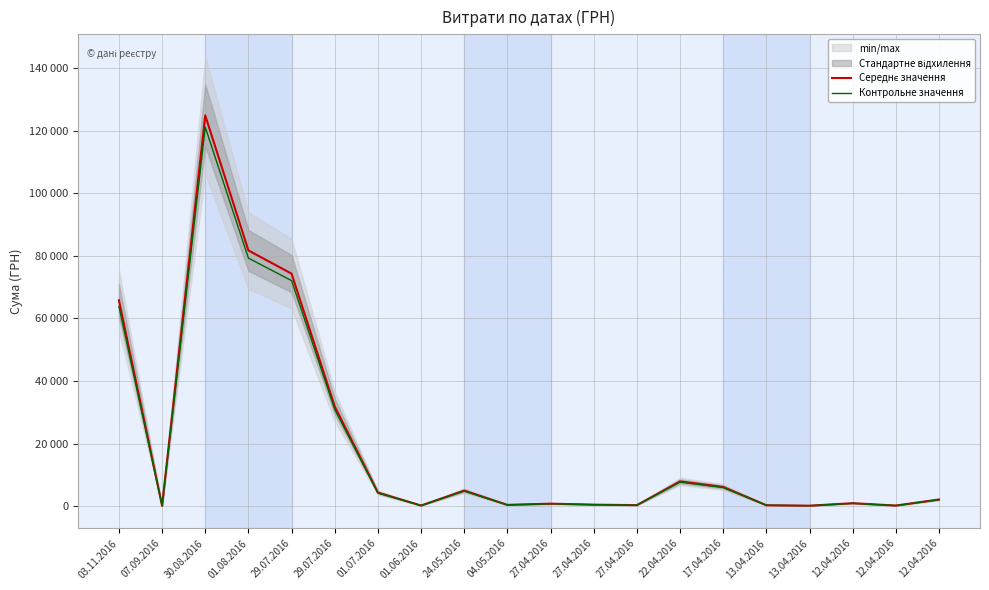

What is the approximate value of Контрольне значення at 27.04.2016?

288.1